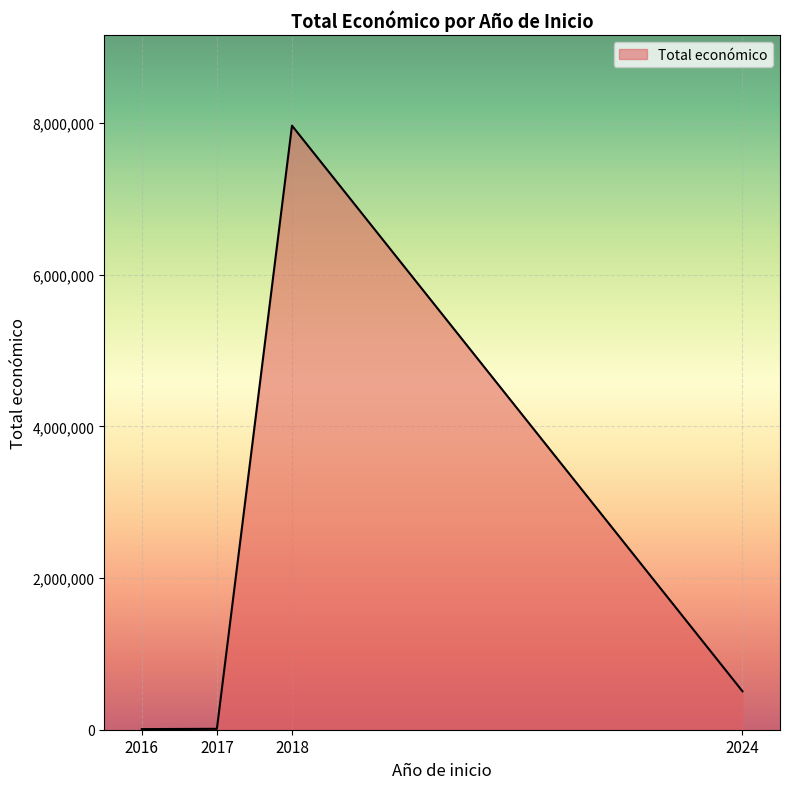

How many interior local peaks (higher than both neighbors) does the data have?

1